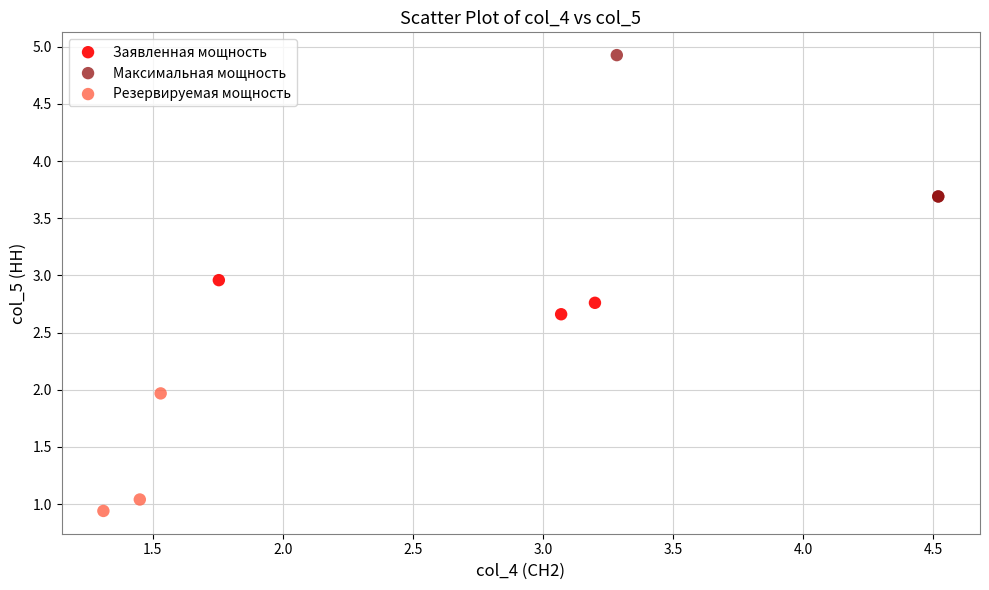

What are all the series names shown in the legend?

Заявленная мощность, Максимальная мощность, Резервируемая мощность